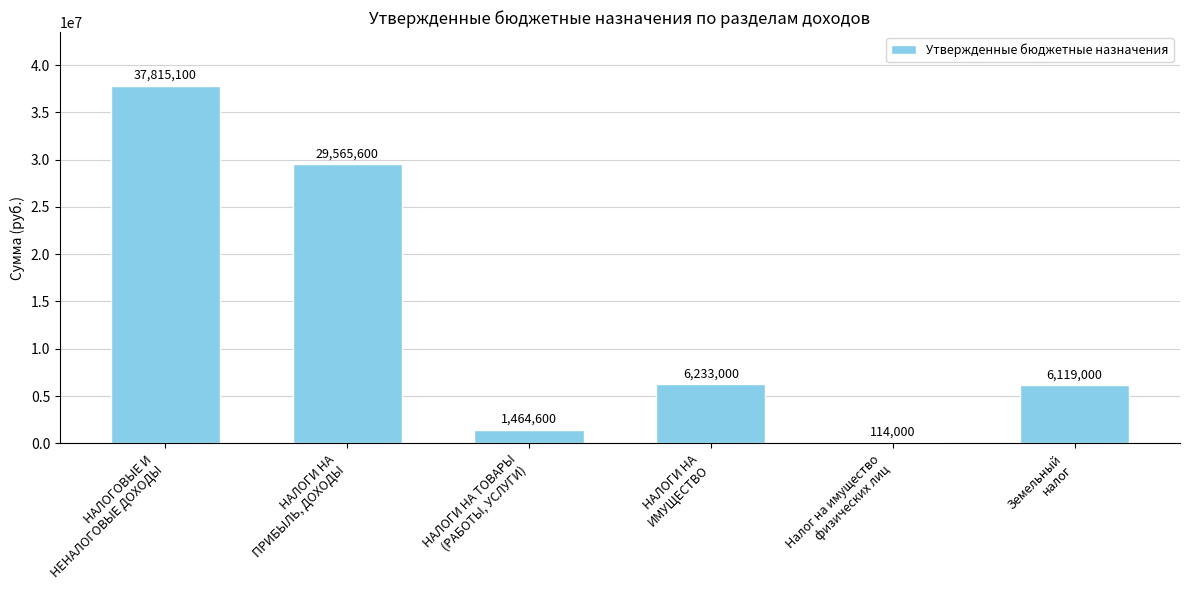

Reading left to right, what are all the values shown in this chart?

НАЛОГОВЫЕ И
НЕНАЛОГОВЫЕ ДОХОДЫ=37815100	НАЛОГИ НА
ПРИБЫЛЬ, ДОХОДЫ=29565600	НАЛОГИ НА ТОВАРЫ
(РАБОТЫ, УСЛУГИ)=1464600	НАЛОГИ НА
ИМУЩЕСТВО=6233000	Налог на имущество
физических лиц=114000	Земельный
налог=6119000